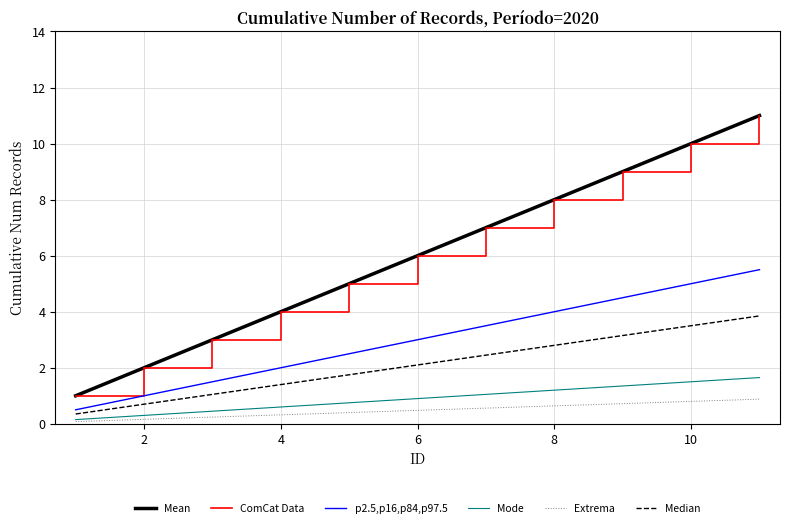

Is this an area chart (filled region under the line)?

No